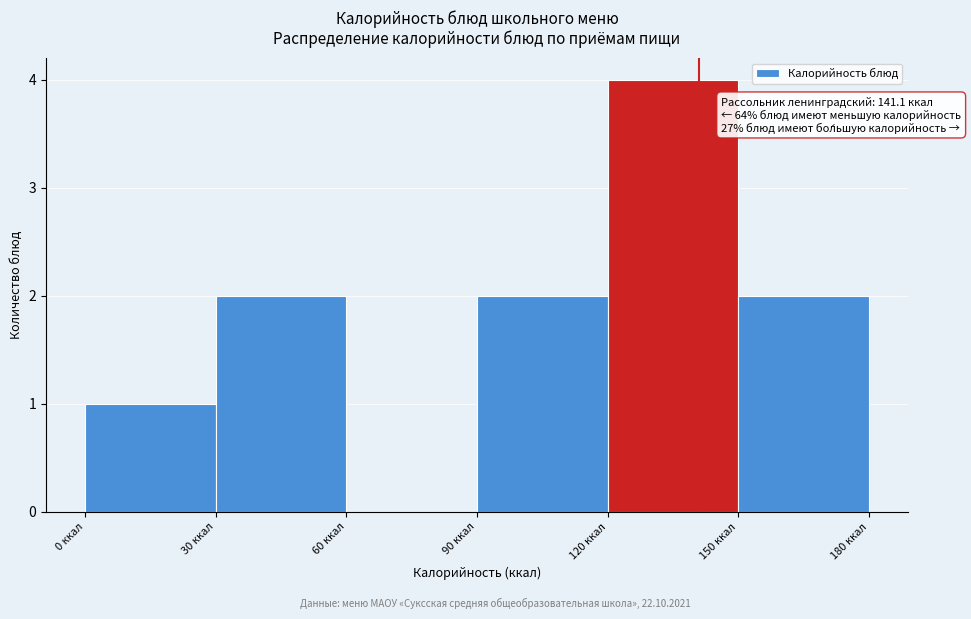

Over which range of the x-axis is the bar tallest?

120 to 150